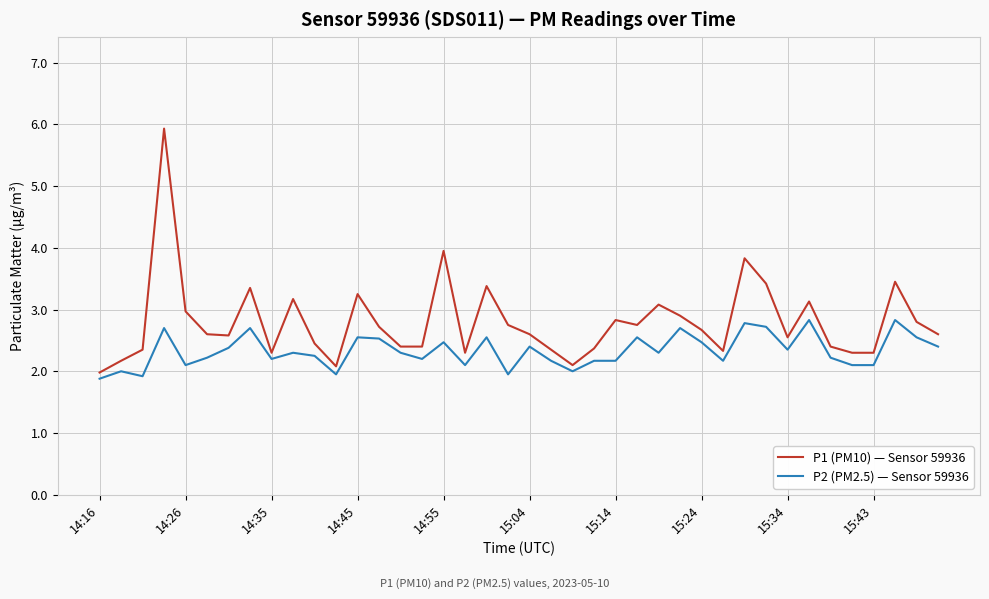

Rank the series by their maximum value, from highest to lowest.

P1 (PM10) — Sensor 59936, P2 (PM2.5) — Sensor 59936